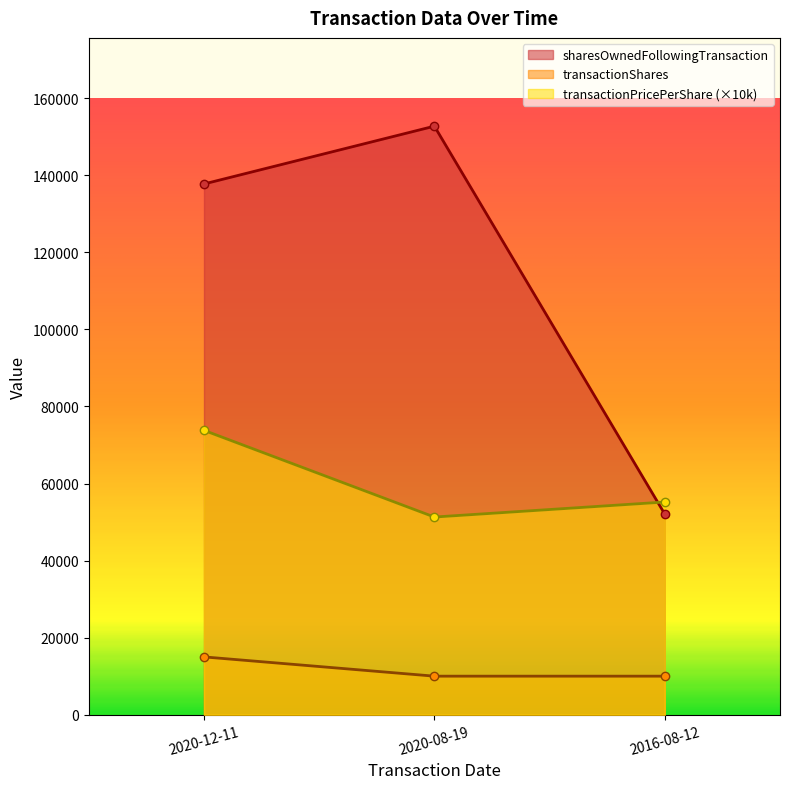

Which series has the largest range (max minus min)?

sharesOwnedFollowingTransaction